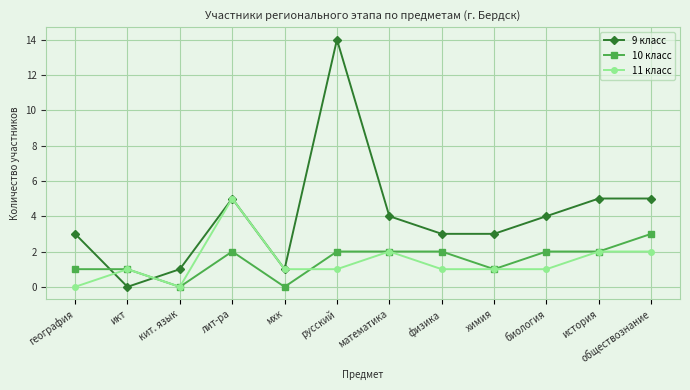

True or false: 9 класс has more than 0 interior local peaks.

True